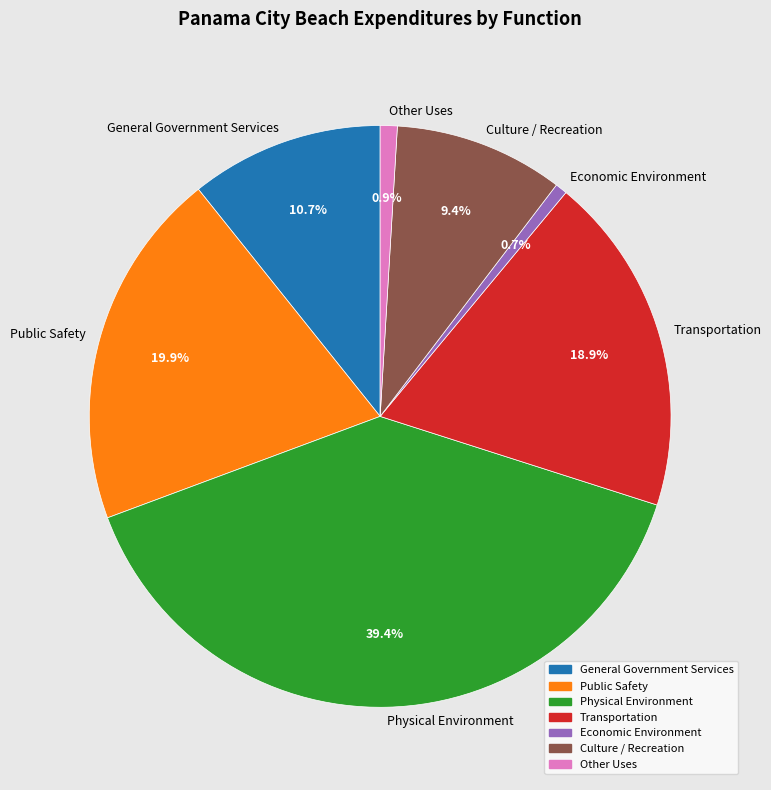

The Culture / Recreation slice represents 22% of the pie. True or false?

False